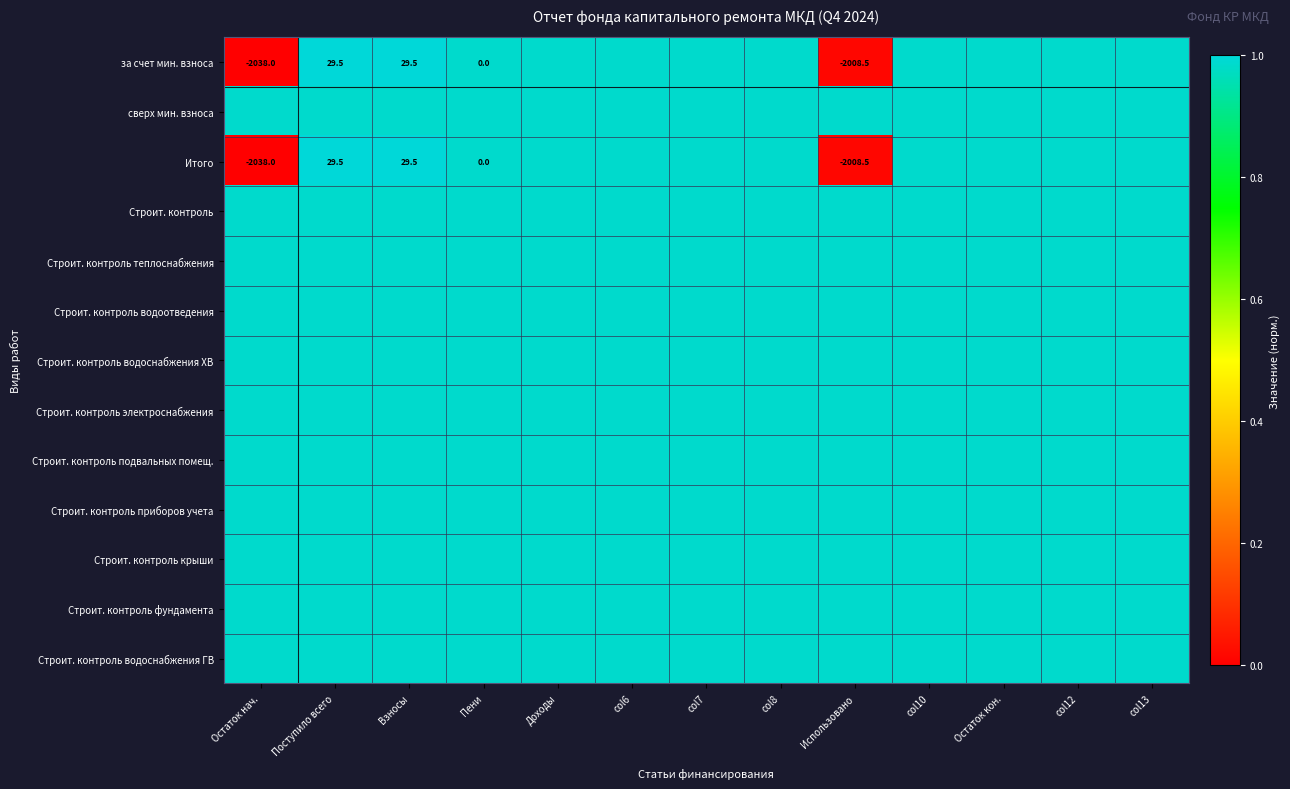

Rank the series at Взносы from lowest to highest value.

сверх мин. взноса, Строит. контроль, Строит. контроль теплоснабжения, Строит. контроль водоотведения, Строит. контроль водоснабжения ХВ, Строит. контроль электроснабжения, Строит. контроль подвальных помещ., Строит. контроль приборов учета, Строит. контроль крыши, Строит. контроль фундамента, Строит. контроль водоснабжения ГВ, за счет мин. взноса, Итого